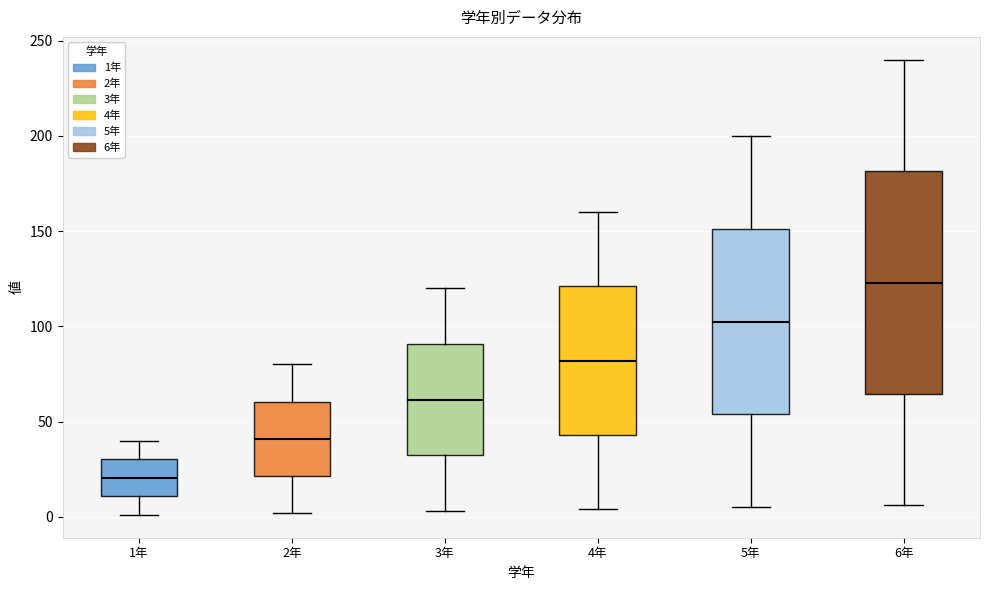

Reading left to right, transcribe this box plot: for each box, give where its median line is, the range the box spans, and where its two whiskers end, as read against the y-axis. The values are not printed on the chart, so give them approximately, as read against the axis.

1年: median 20, box 10 to 30, whiskers 0 to 40
2年: median 40, box 20 to 60, whiskers 0 to 80
3年: median 60, box 30 to 90, whiskers 5 to 120
4年: median 80, box 45 to 120, whiskers 5 to 160
5年: median 105, box 55 to 150, whiskers 5 to 200
6年: median 125, box 65 to 180, whiskers 5 to 240